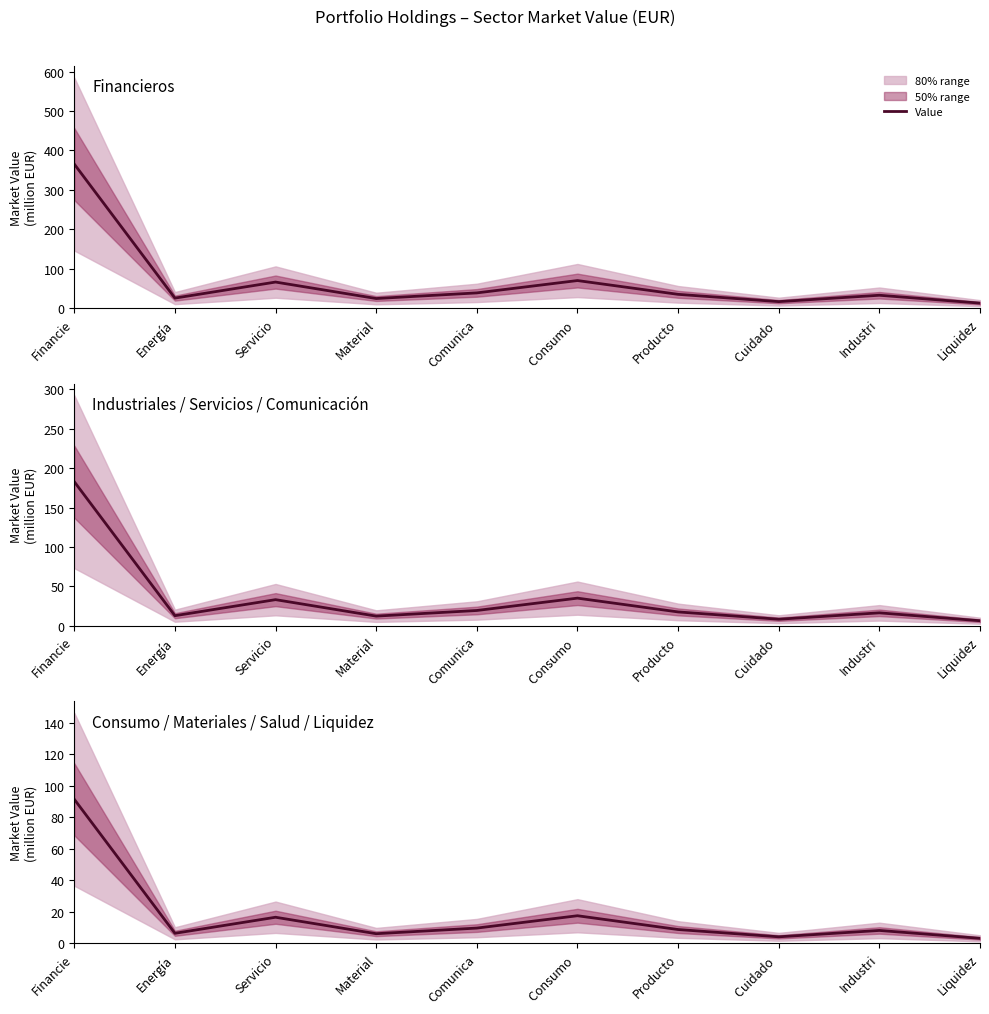

What is the change in value from Material to Liquidez?

-2.9